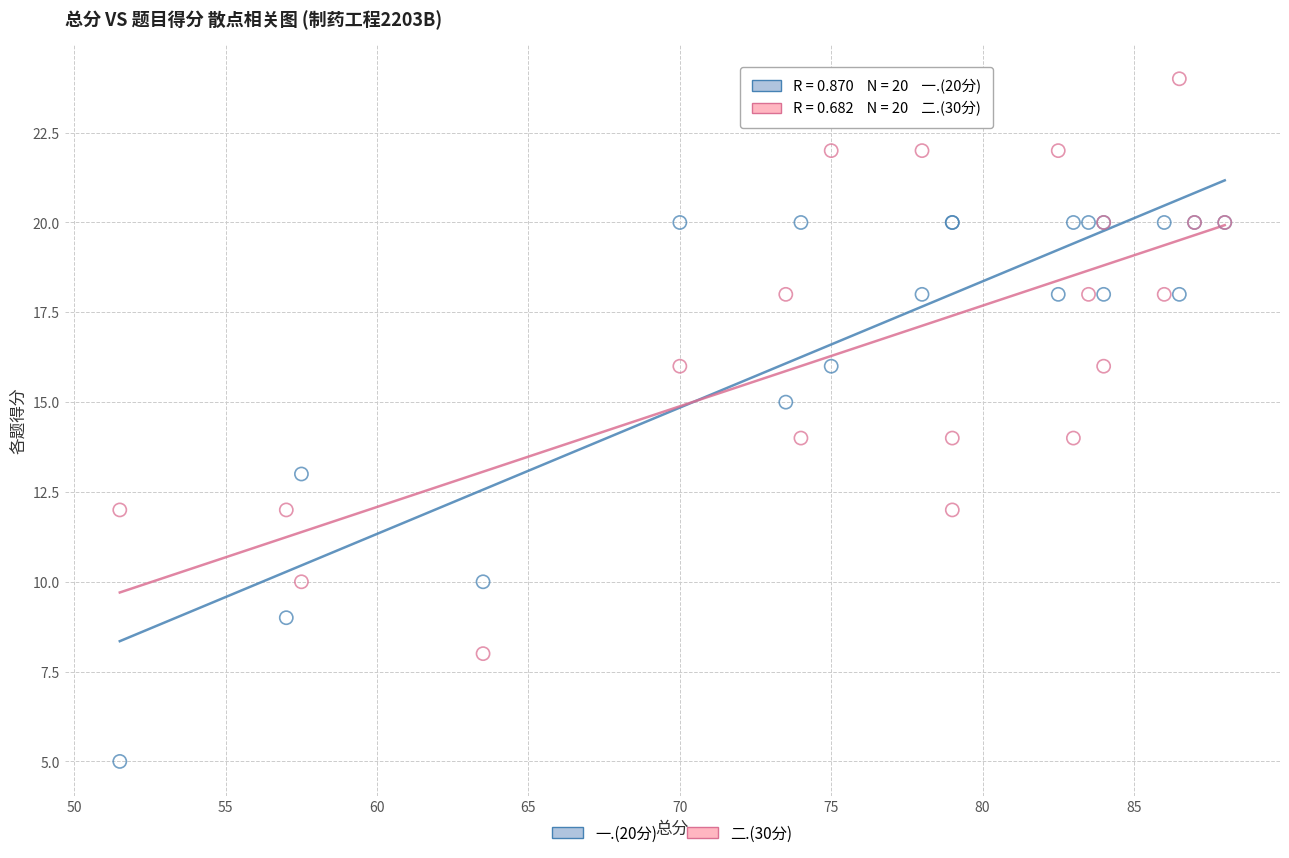

What are all the series names shown in the legend?

一.(20分), 二.(30分)